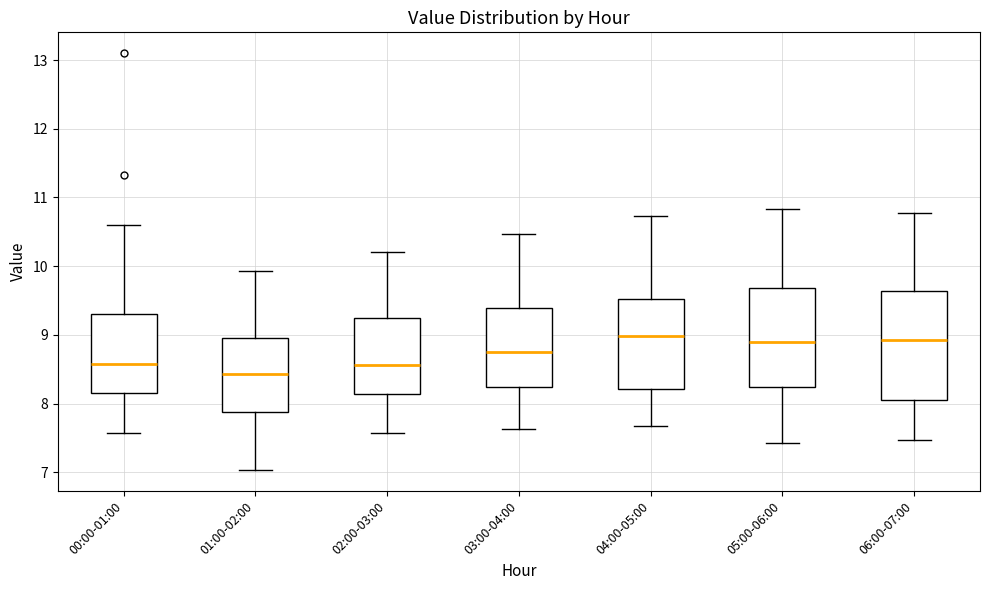

Reading left to right, transcribe this box plot: for each box, give where its median line is, the range the box spans, and where its two whiskers end, as read against the y-axis. The values are not printed on the chart, so give them approximately, as read against the axis.

00:00-01:00: median 8.6, box 8.2 to 9.3, whiskers 7.6 to 10.6
01:00-02:00: median 8.4, box 7.9 to 9.0, whiskers 7.0 to 9.9
02:00-03:00: median 8.6, box 8.1 to 9.2, whiskers 7.6 to 10.2
03:00-04:00: median 8.8, box 8.2 to 9.4, whiskers 7.6 to 10.5
04:00-05:00: median 9.0, box 8.2 to 9.5, whiskers 7.7 to 10.7
05:00-06:00: median 8.9, box 8.2 to 9.7, whiskers 7.4 to 10.8
06:00-07:00: median 8.9, box 8.0 to 9.6, whiskers 7.5 to 10.8